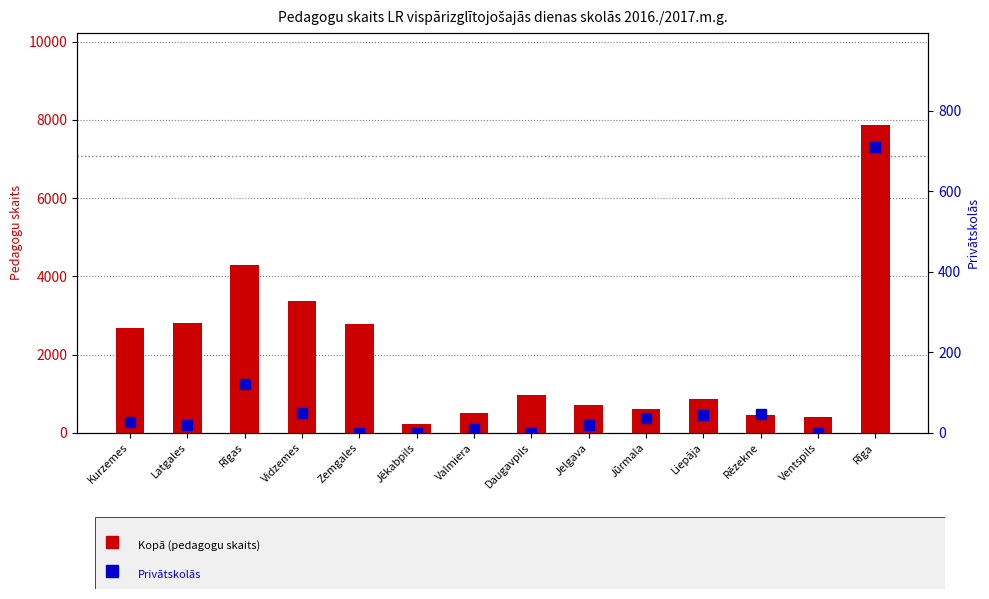

Reading right to left, what are all the values shown in this chart?

Pašvaldību skolās: Rīga=7152	Ventspils=394	Rēzekne=415	Liepāja=829	Jūrmala=568	Jelgava=698	Daugavpils=966	Valmiera=490	Jēkabpils=227	Zemgales=2787	Vidzemes=3278	Rīgas=4074	Latgales=2788	Kurzemes=2657
Kopā: Rīga=7861	Ventspils=394	Rēzekne=461	Liepāja=873	Jūrmala=605	Jelgava=718	Daugavpils=966	Valmiera=500	Jēkabpils=227	Zemgales=2787	Vidzemes=3358	Rīgas=4279	Latgales=2808	Kurzemes=2683
Privātskolās: Rīga=709	Ventspils=0	Rēzekne=46	Liepāja=44	Jūrmala=37	Jelgava=20	Daugavpils=0	Valmiera=10	Jēkabpils=0	Zemgales=0	Vidzemes=49	Rīgas=120	Latgales=20	Kurzemes=26